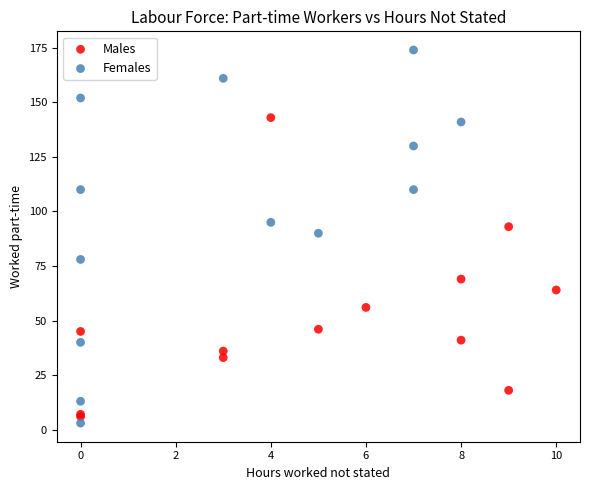

What are all the series names shown in the legend?

Males, Females